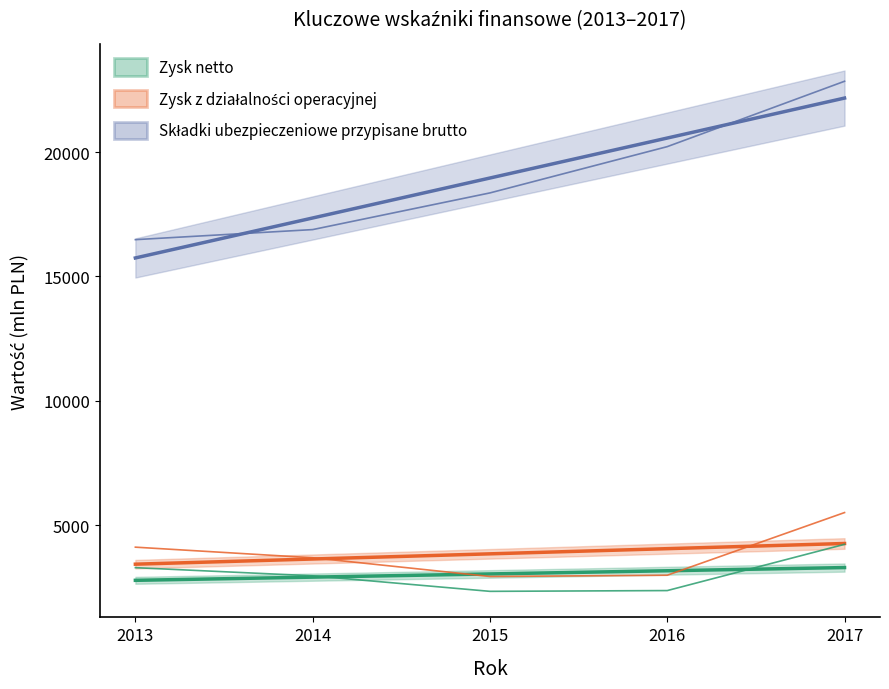

Is it true that Zysk z działalności operacyjnej equals 3320.7 at 2017?

False